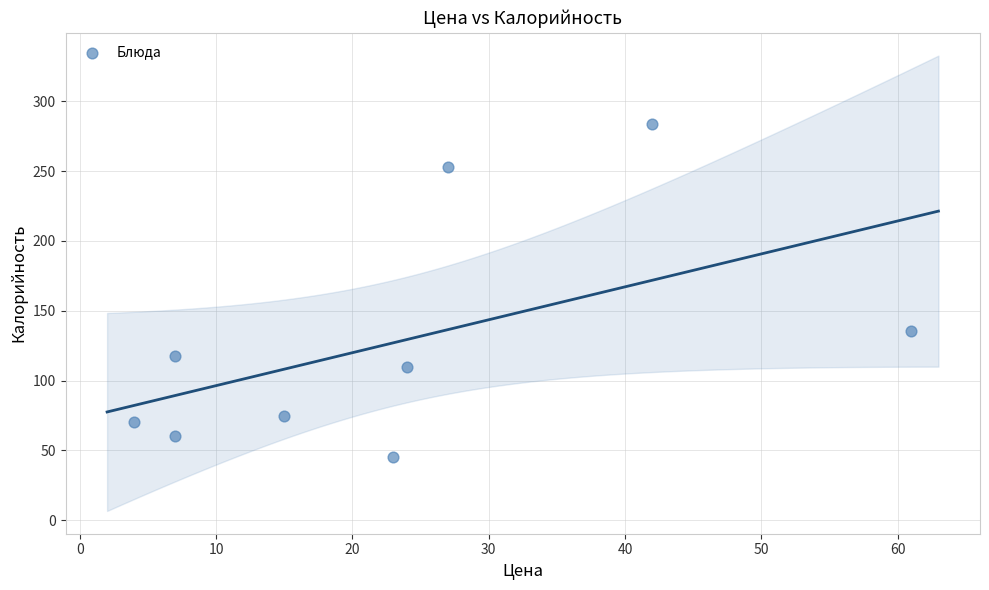

What Y value in the scatter plot is closest to 164?

135.5